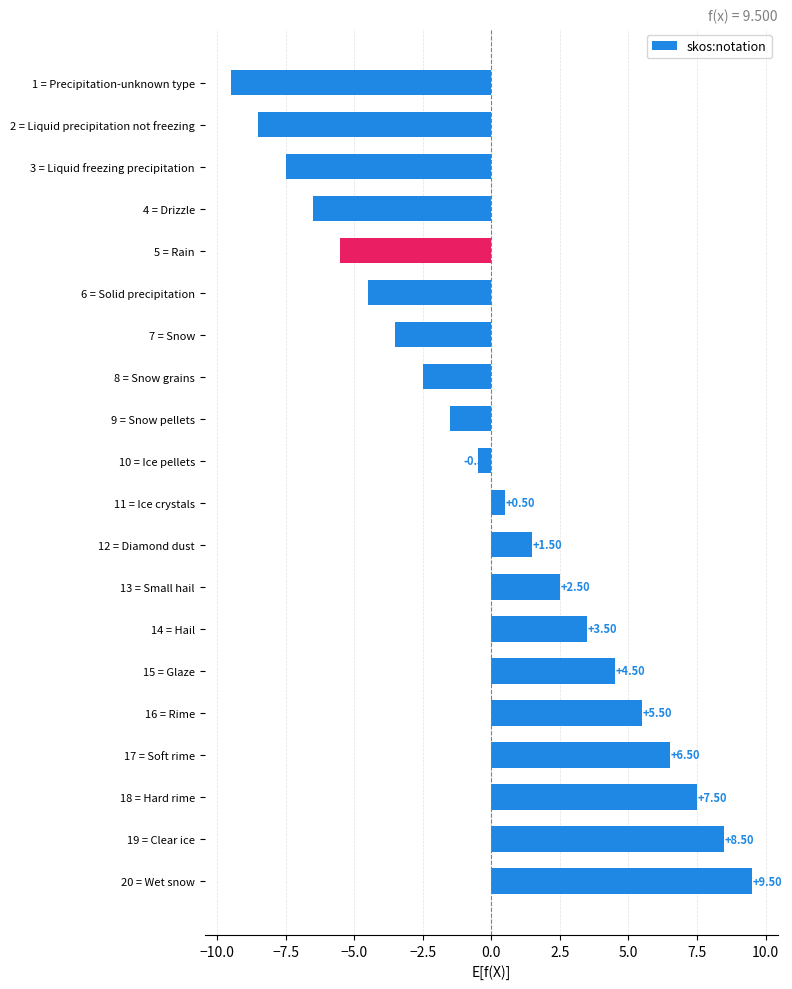

Does the chart contain any negative values?

Yes